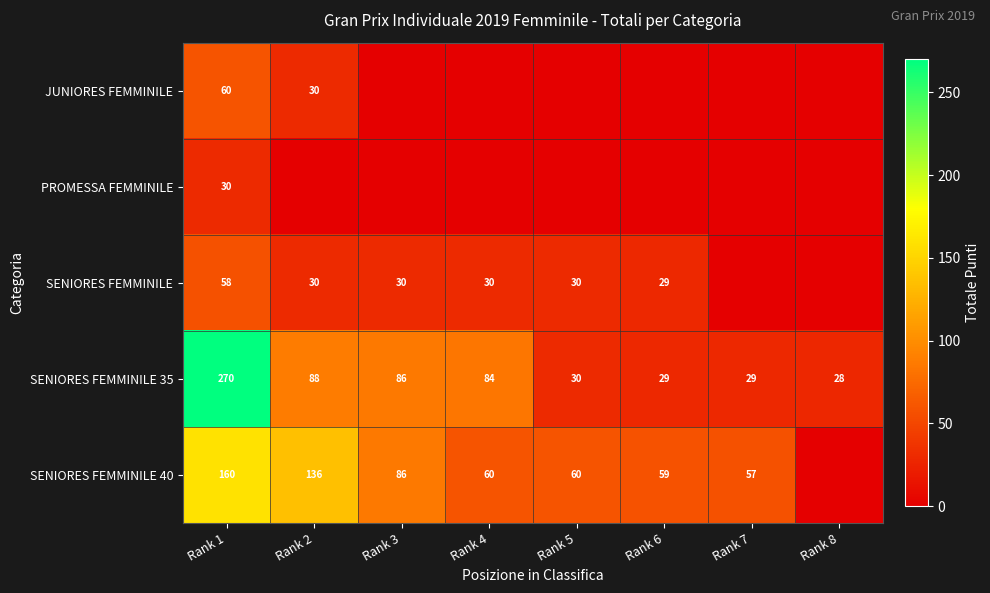

Is the value of SENIORES FEMMINILE 35 at Rank 1 greater than the value of SENIORES FEMMINILE 40 at Rank 5?

Yes